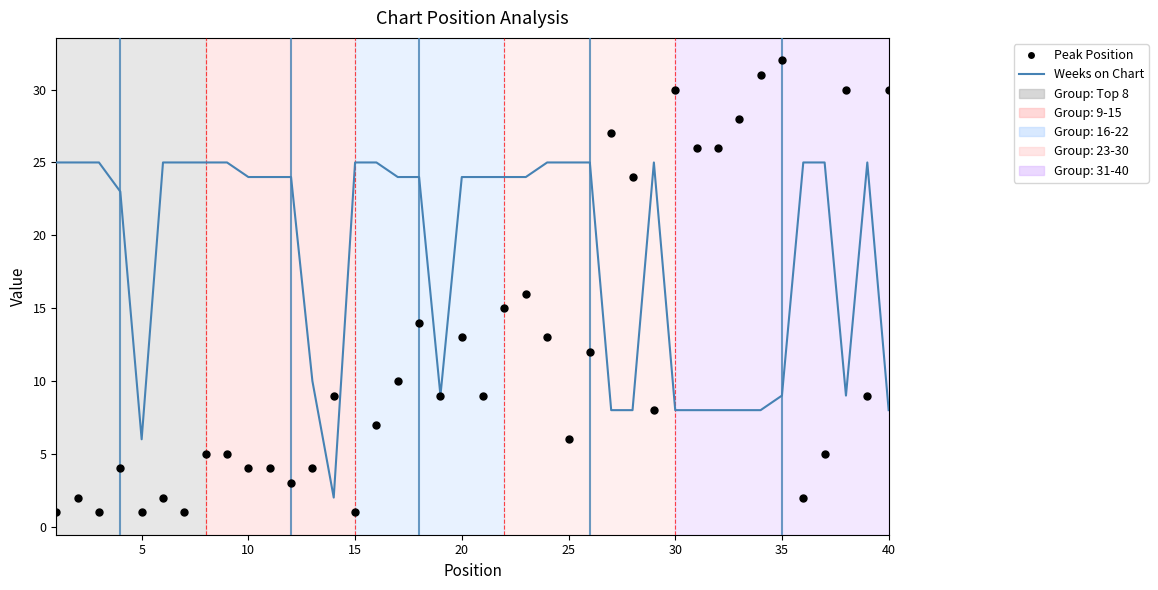

Rank the series by their average value, from highest to lowest.

Weeks on Chart, Peak Position